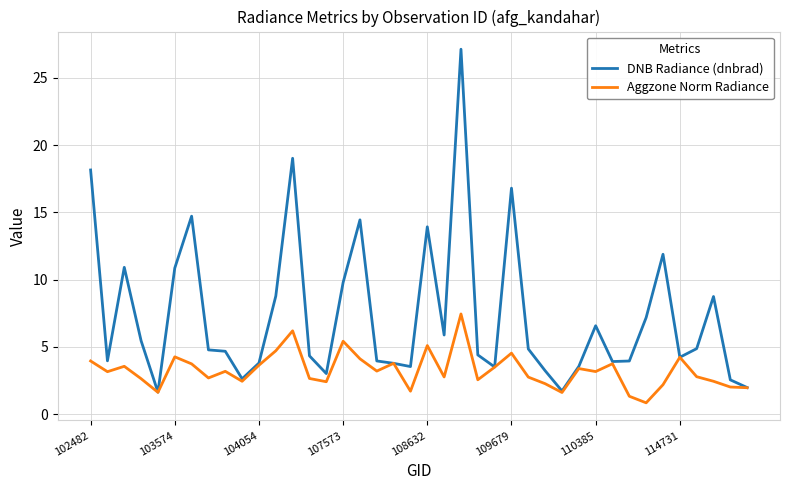

Which series has the widest spread of values?

DNB Radiance (dnbrad)